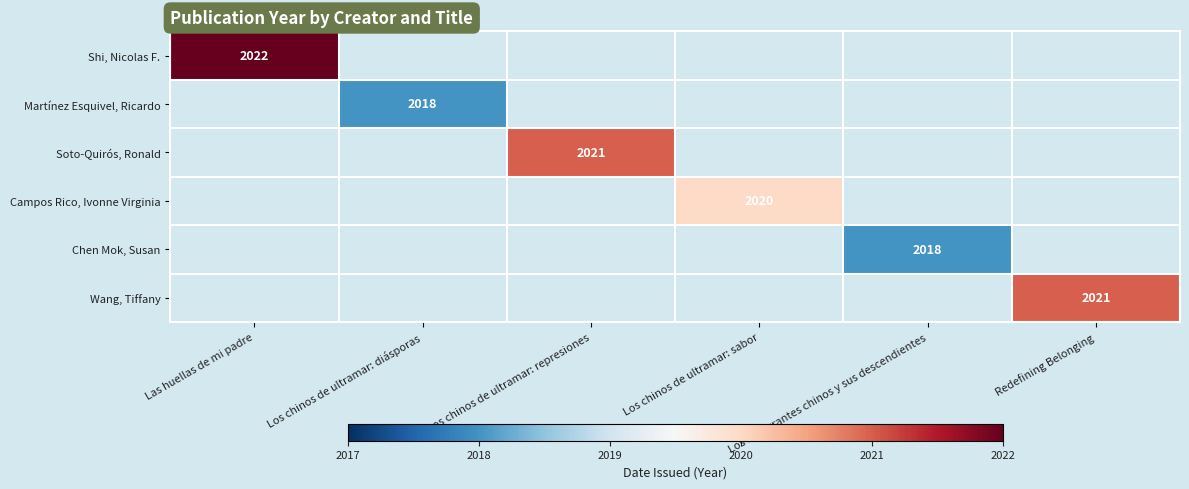

The Chen Mok, Susan series shows 2018 at Los inmigrantes chinos y sus descendientes. True or false?

True